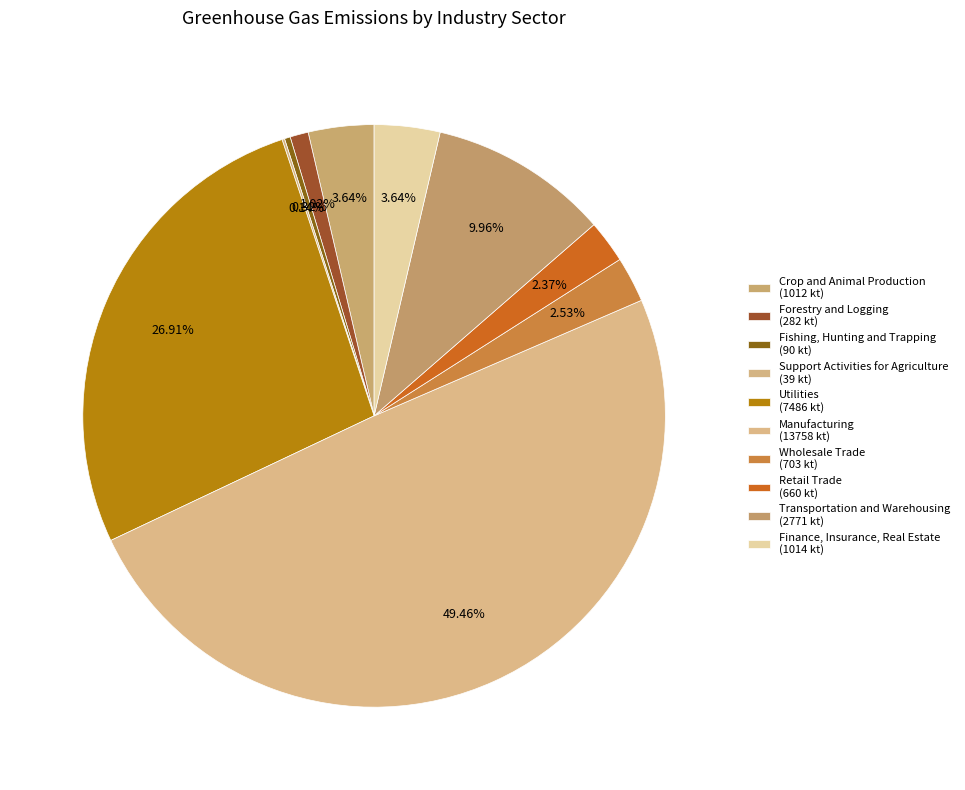

What is the ratio of the value at Wholesale Trade to the value at Manufacturing?

0.1